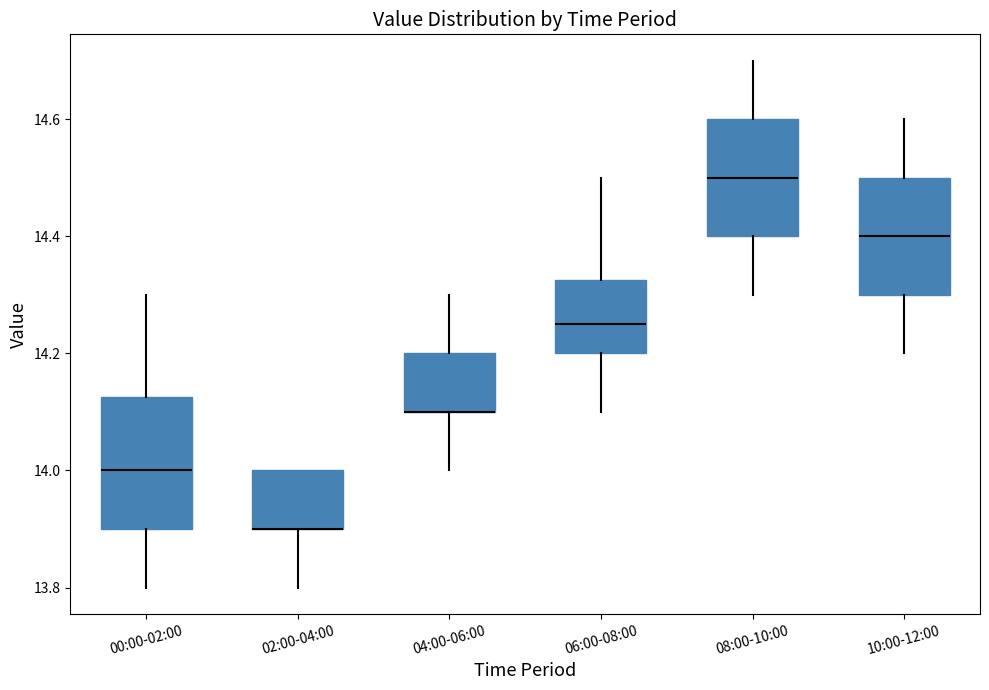

Where is the lower edge of the box for 04:00-06:00 on the y-axis? The values are not printed on the chart, so give them approximately, as read against the axis.

14.10